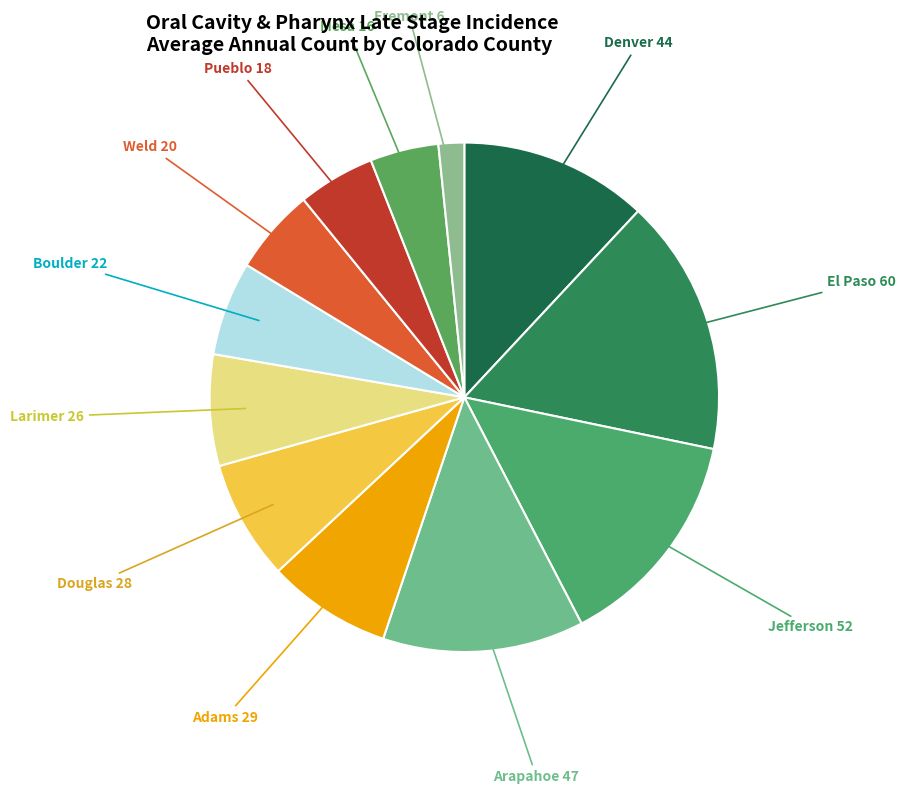

How many slices are in this pie chart?

12